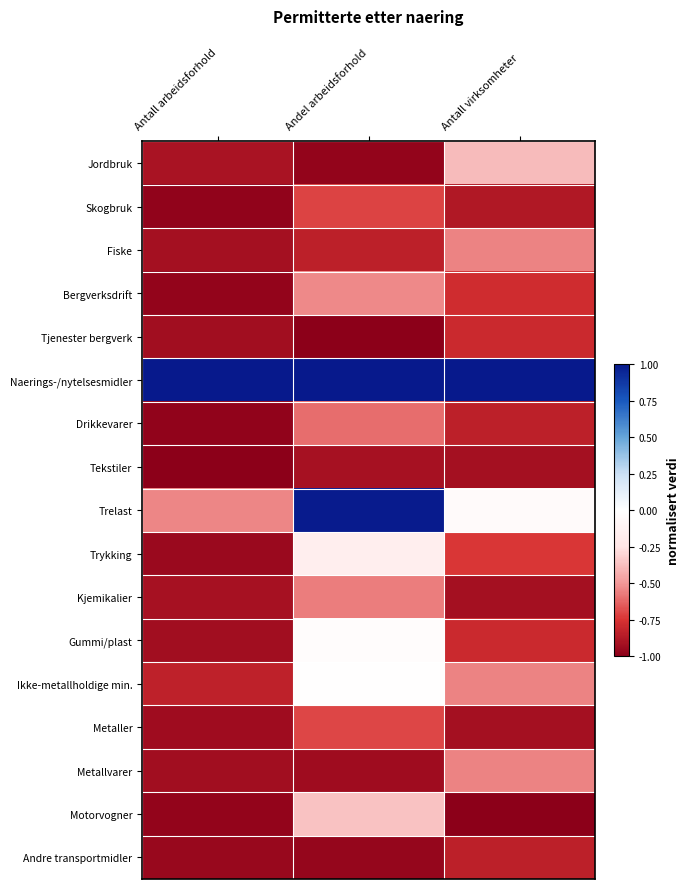

Reading left to right, what are all the values shown in this chart?

Jordbruk: Antall arbeidsforhold=-0.9	Andel arbeidsforhold=-1.0	Antall virksomheter=-0.4
Skogbruk: Antall arbeidsforhold=-1.0	Andel arbeidsforhold=-0.7	Antall virksomheter=-0.9
Fiske: Antall arbeidsforhold=-0.9	Andel arbeidsforhold=-0.8	Antall virksomheter=-0.6
Bergverksdrift: Antall arbeidsforhold=-1.0	Andel arbeidsforhold=-0.5	Antall virksomheter=-0.8
Tjenester bergverk: Antall arbeidsforhold=-0.9	Andel arbeidsforhold=-1.0	Antall virksomheter=-0.8
Naerings-/nytelsesmidler: Antall arbeidsforhold=1.0	Andel arbeidsforhold=1.0	Antall virksomheter=1.0
Drikkevarer: Antall arbeidsforhold=-1.0	Andel arbeidsforhold=-0.6	Antall virksomheter=-0.8
Tekstiler: Antall arbeidsforhold=-1.0	Andel arbeidsforhold=-0.9	Antall virksomheter=-0.9
Trelast: Antall arbeidsforhold=-0.5	Andel arbeidsforhold=1.0	Antall virksomheter=-0.0
Trykking: Antall arbeidsforhold=-0.9	Andel arbeidsforhold=-0.2	Antall virksomheter=-0.7
Kjemikalier: Antall arbeidsforhold=-0.9	Andel arbeidsforhold=-0.6	Antall virksomheter=-0.9
Gummi/plast: Antall arbeidsforhold=-0.9	Andel arbeidsforhold=-0.0	Antall virksomheter=-0.8
Ikke-metallholdige min.: Antall arbeidsforhold=-0.8	Andel arbeidsforhold=-0.0	Antall virksomheter=-0.6
Metaller: Antall arbeidsforhold=-0.9	Andel arbeidsforhold=-0.7	Antall virksomheter=-0.9
Metallvarer: Antall arbeidsforhold=-0.9	Andel arbeidsforhold=-0.9	Antall virksomheter=-0.6
Motorvogner: Antall arbeidsforhold=-1.0	Andel arbeidsforhold=-0.4	Antall virksomheter=-1.0
Andre transportmidler: Antall arbeidsforhold=-1.0	Andel arbeidsforhold=-1.0	Antall virksomheter=-0.8